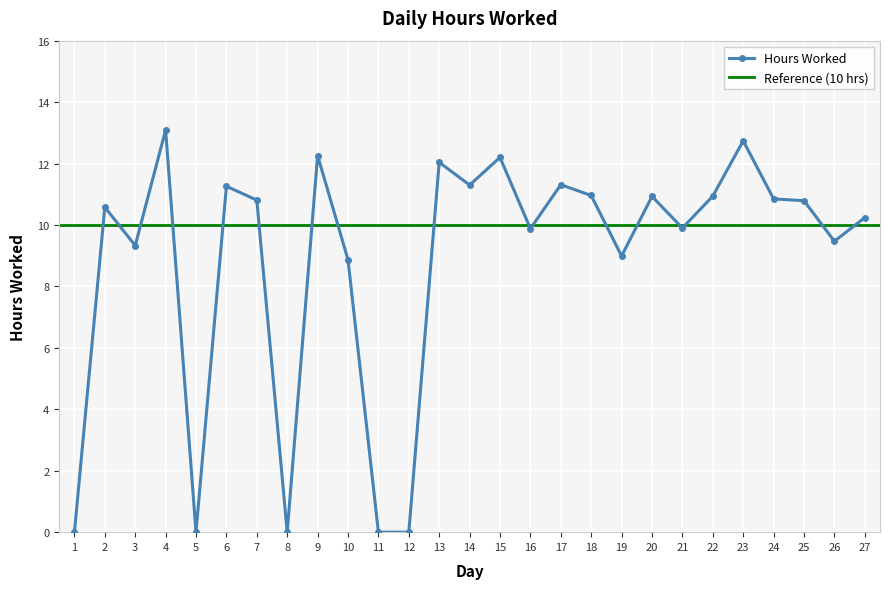

Reading right to left, transcribe all the data shown in this chart.

10.2	9.5	10.8	10.8	12.7	10.9	9.9	10.9	9.0	11.0	11.3	9.9	12.2	11.3	12.0	0.0	0.0	8.9	12.3	0.0	10.8	11.3	0.0	13.1	9.3	10.6	0.0